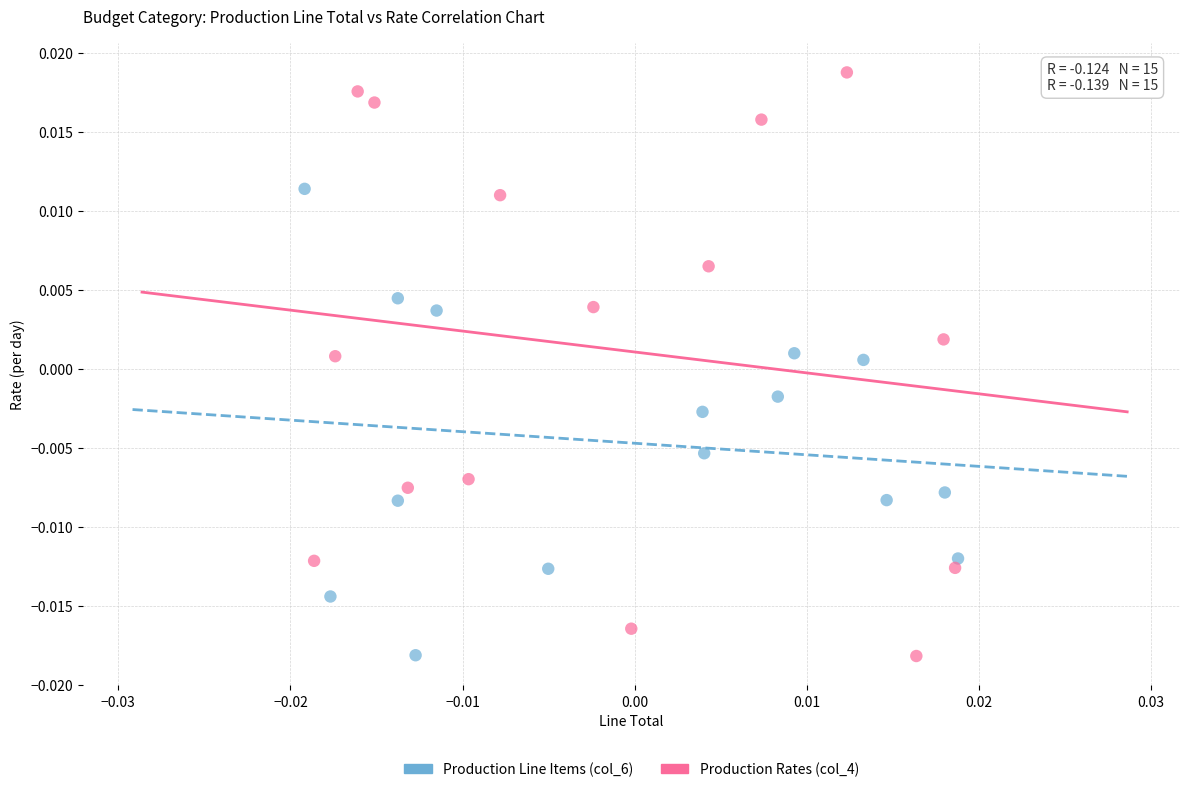

Which series reaches the maximum Y coordinate?

Production Rates (col_4)